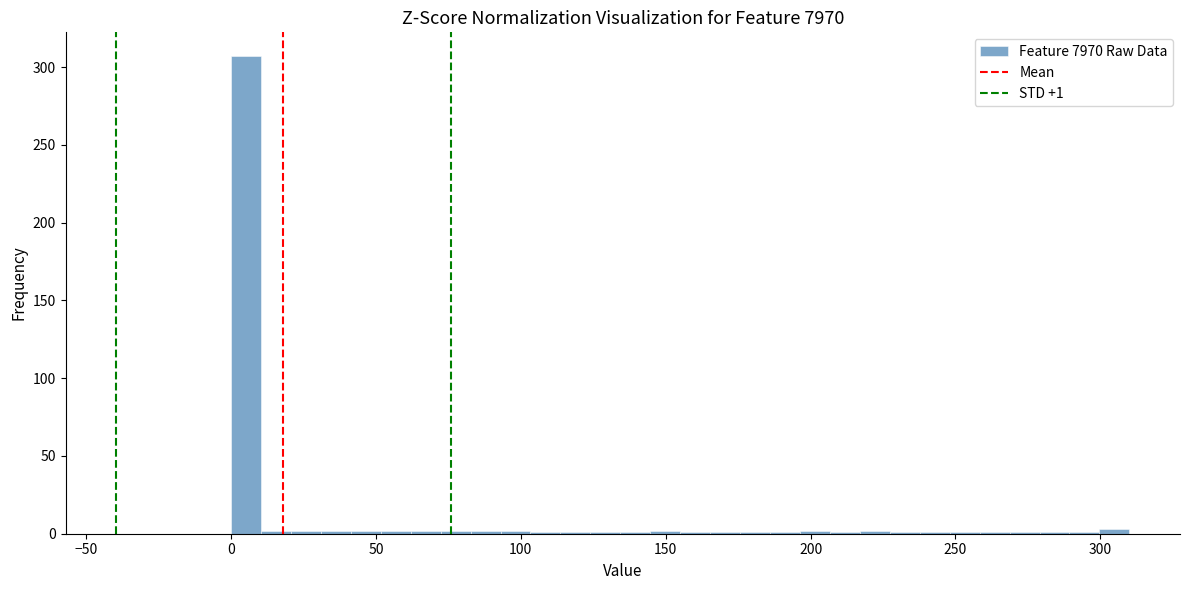

Around what value on the x-axis is the tallest bar? Give the approximate position of its centre, as read against the axis.

5